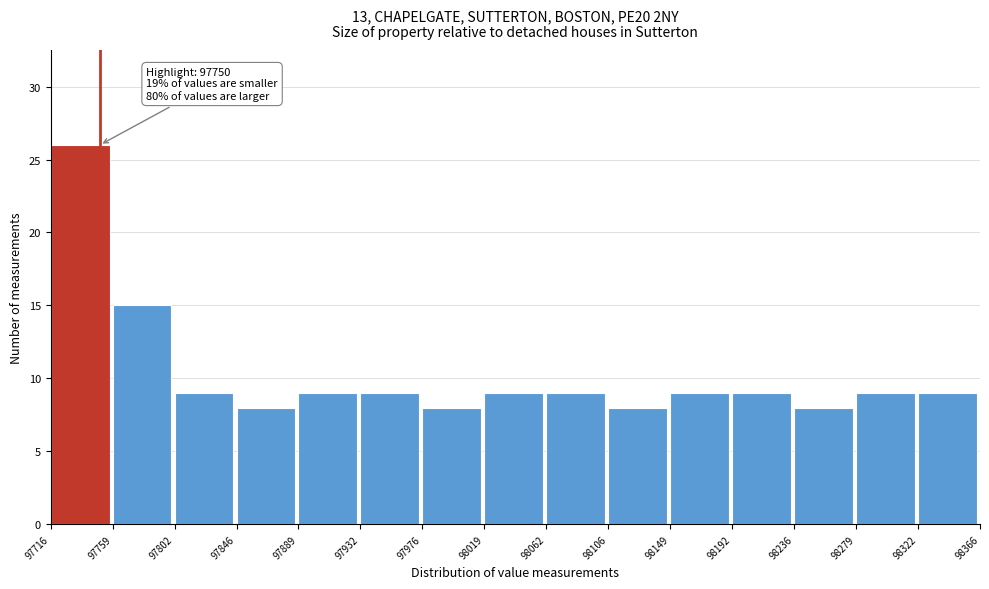

Which range on the x-axis has the tallest bar?

97716 to 97759